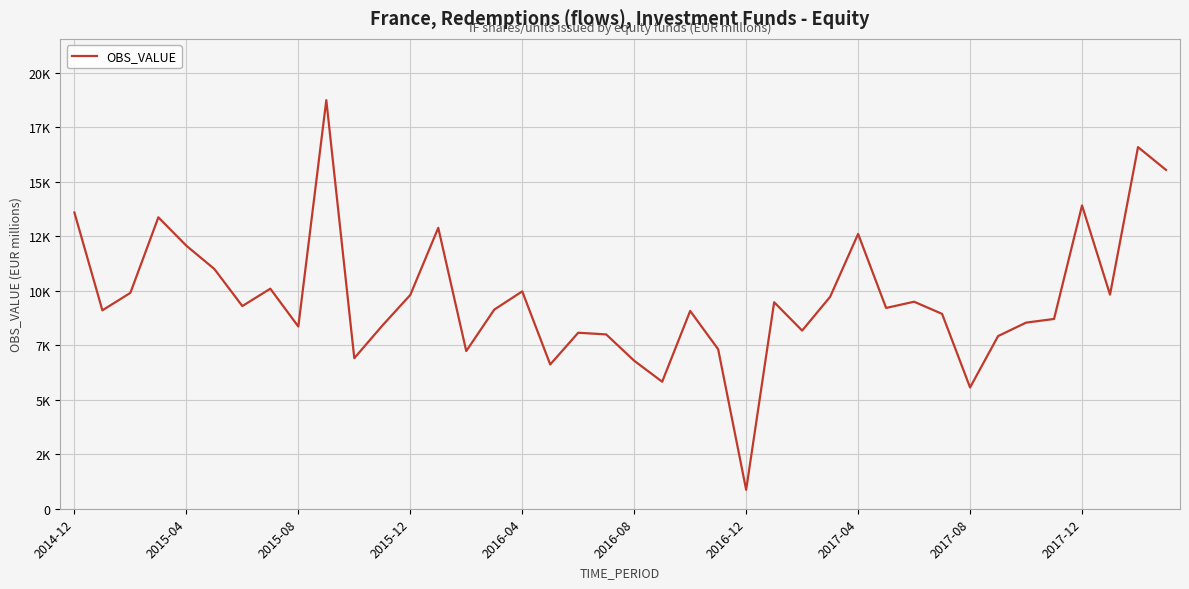

Does the chart have visible grid lines?

Yes